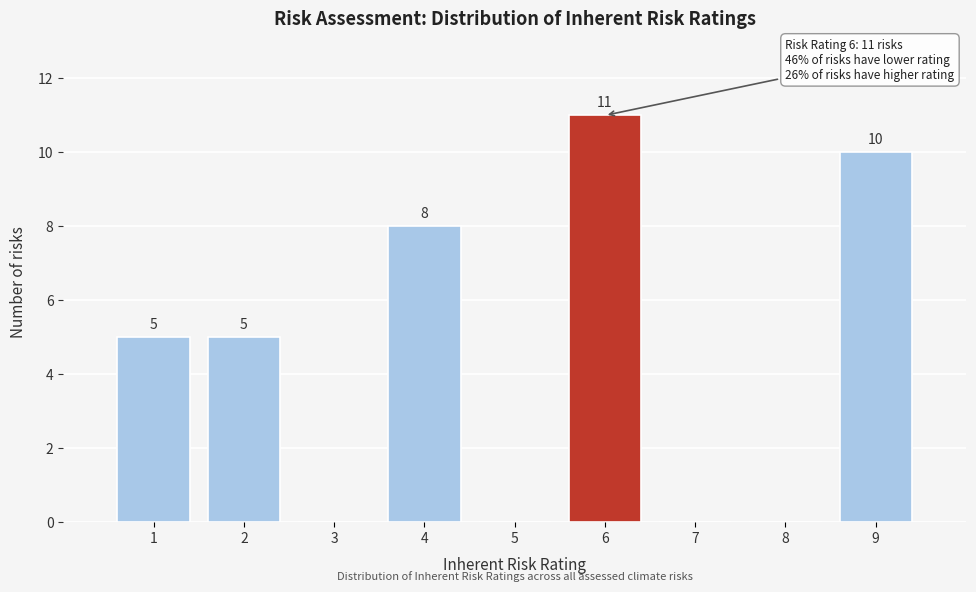

Reading left to right, extract all data points from this chart.

1=5	2=5	3=0	4=8	5=0	6=11	7=0	8=0	9=10